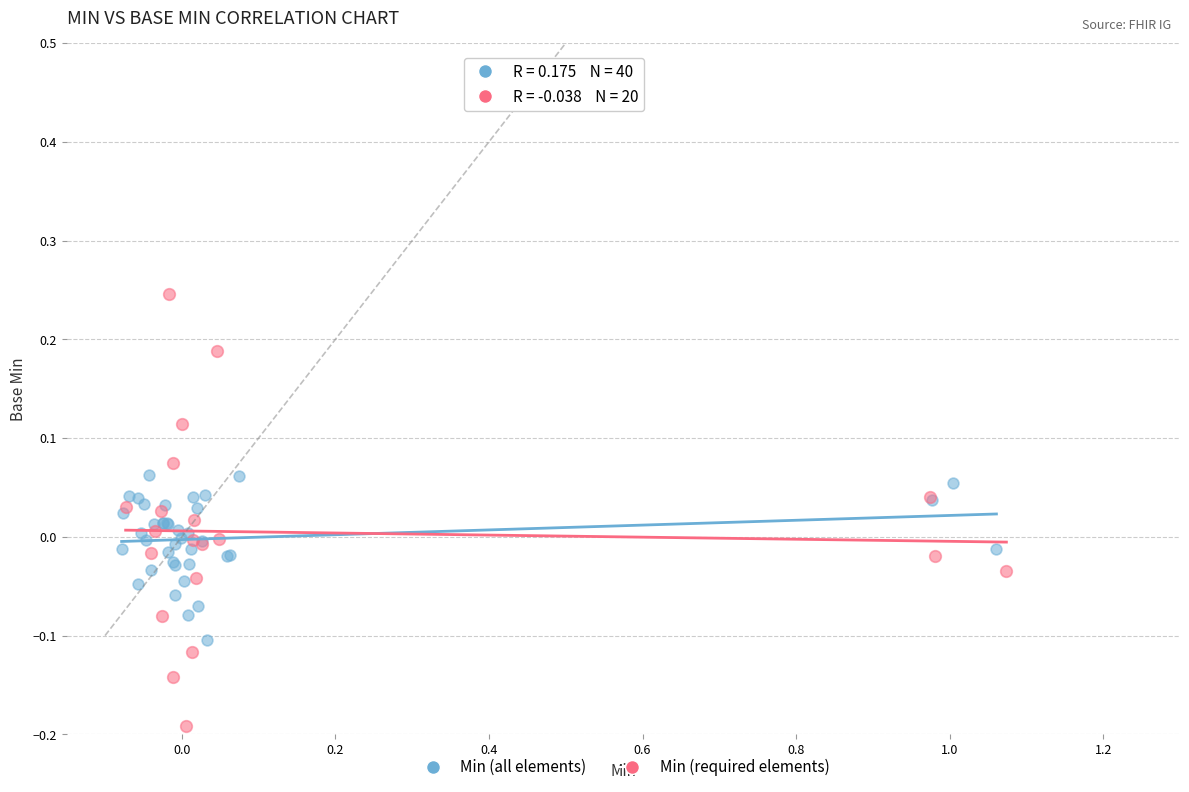

Which series contains the lowest Y value?

Min (required elements)